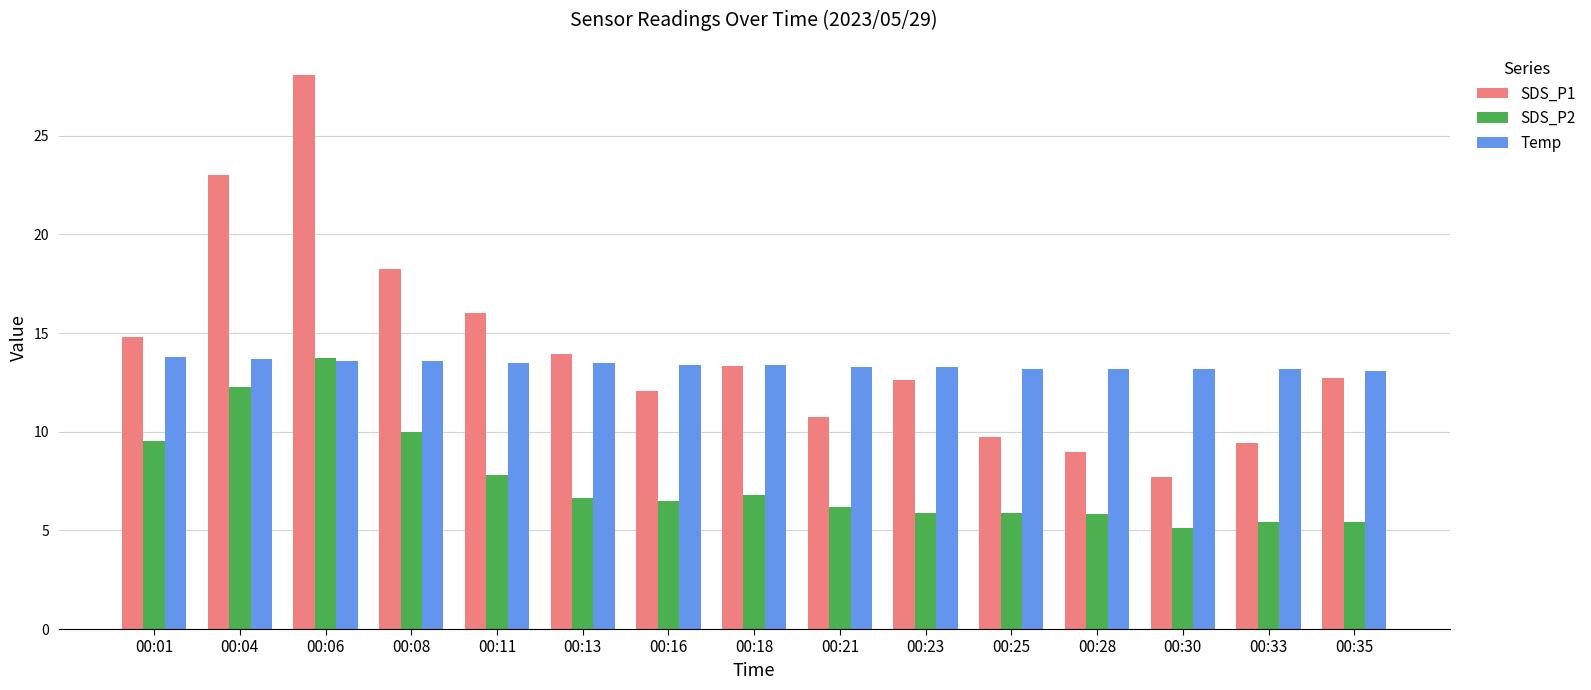

What is the difference between the SDS_P2 values at 00:30 and 00:28?

0.7